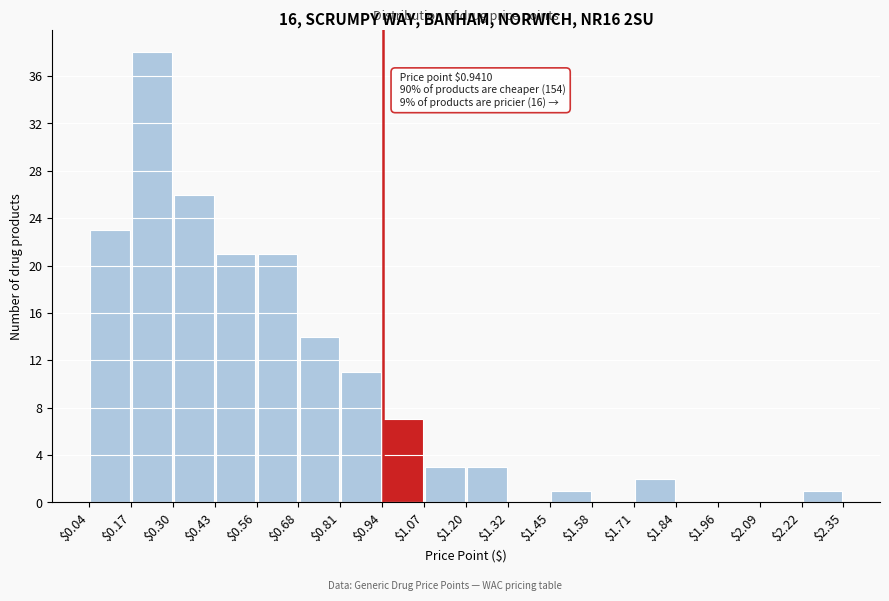

Over which range of the x-axis is the bar tallest?

$0.17 to $0.30